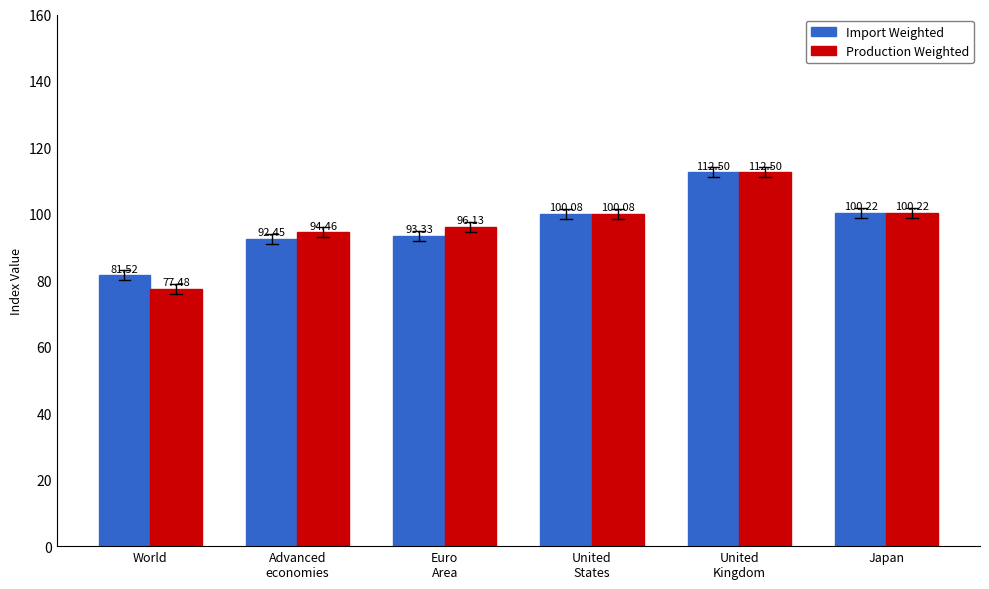

Rank the categories by Production Weighted value from highest to lowest.

United
Kingdom, Japan, United
States, Euro
Area, Advanced
economies, World